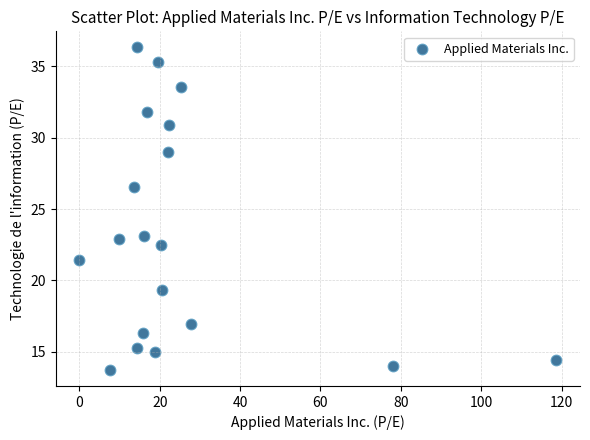

What is the range of X values (max minus min)?

118.7